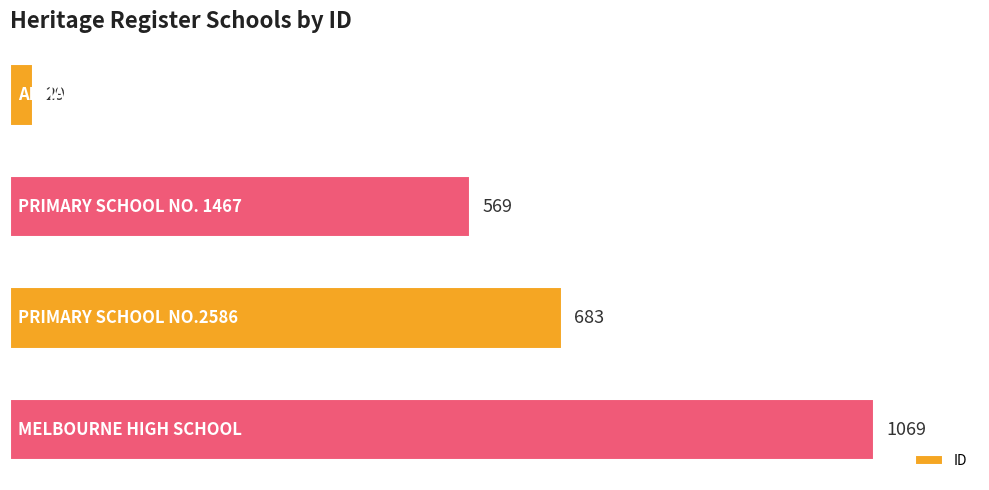

How many values are between 569 and 1069?

3